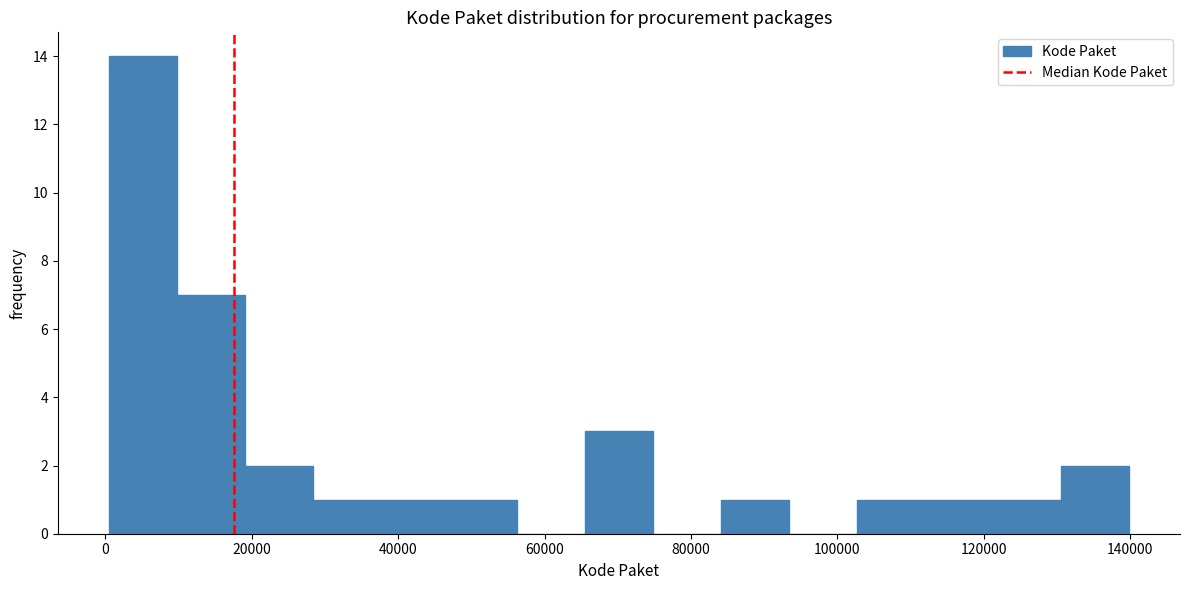

Which range on the x-axis has the tallest bar?

0 to 10000